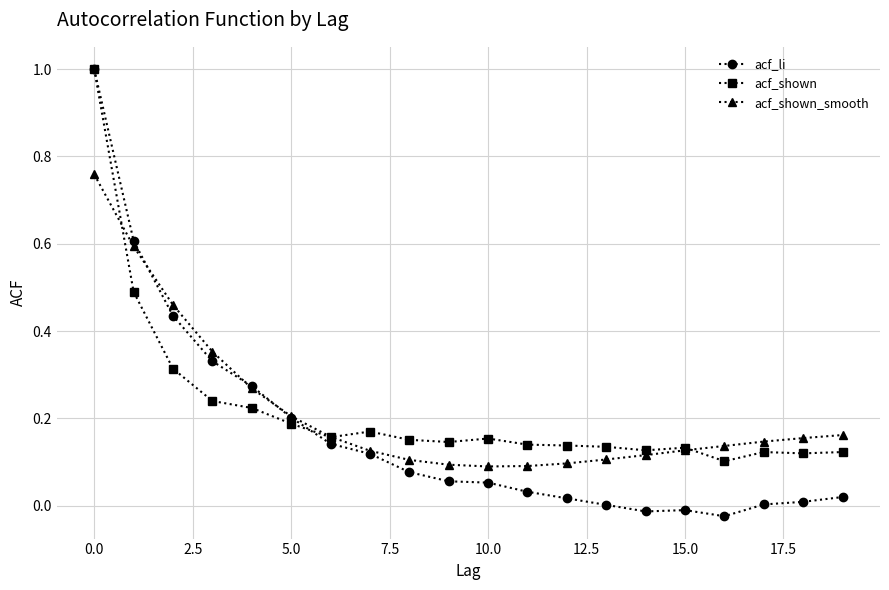

Which series has the largest range (max minus min)?

acf_li